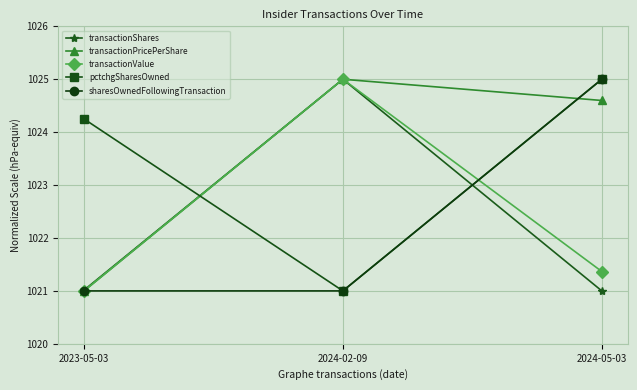

How many data points in pctchgSharesOwned are above 1024?

2